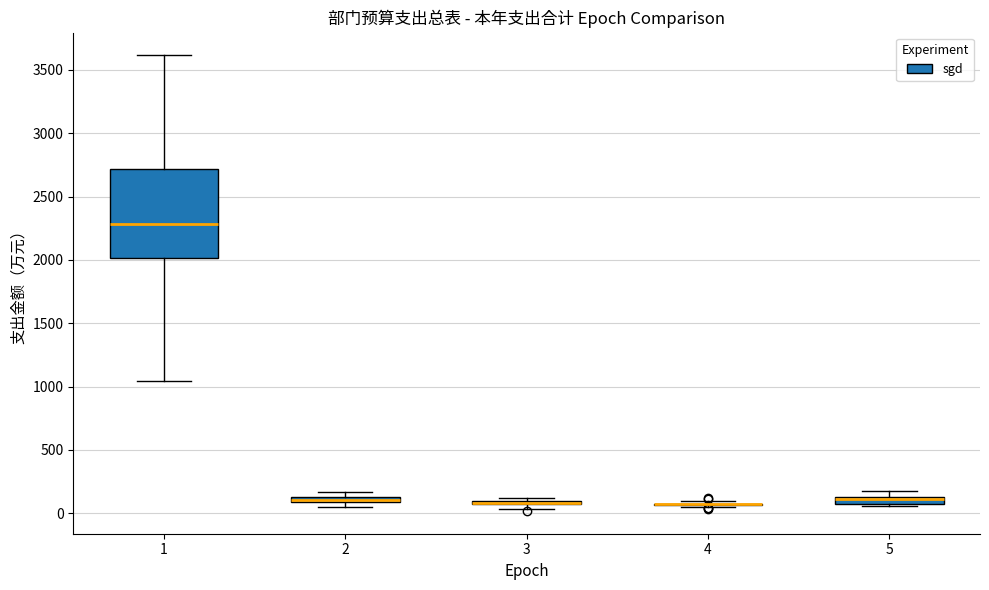

Where is the upper edge of the box at x = 2 on the y-axis? The values are not printed on the chart, so give them approximately, as read against the axis.

150